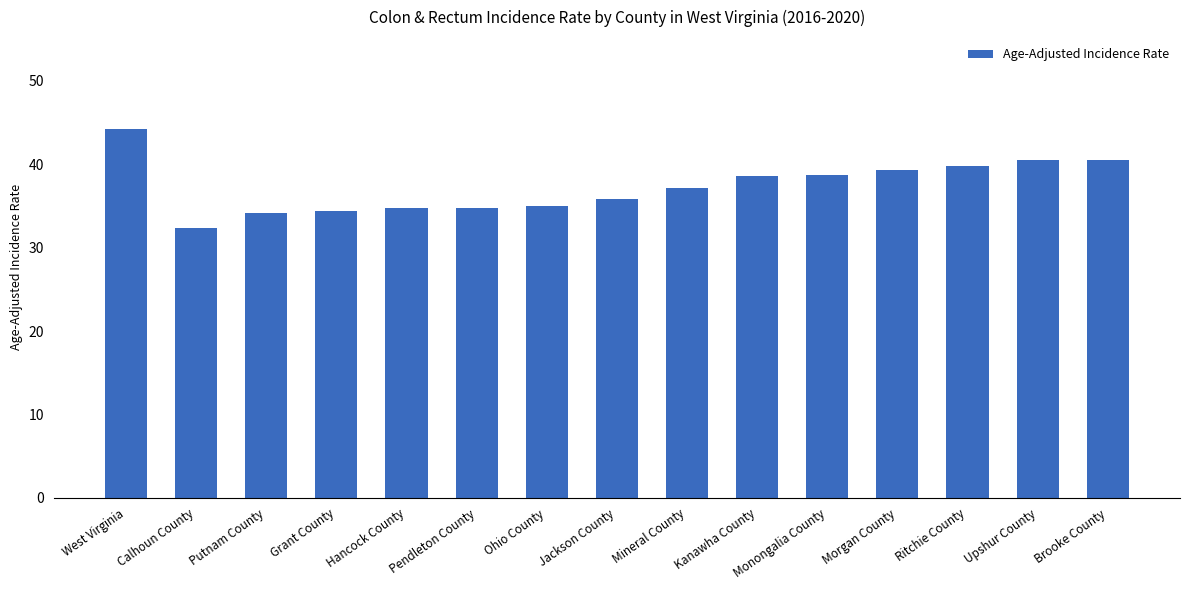

Approximately how many times larger is the value at West Virginia compared to Mineral County?

1.2